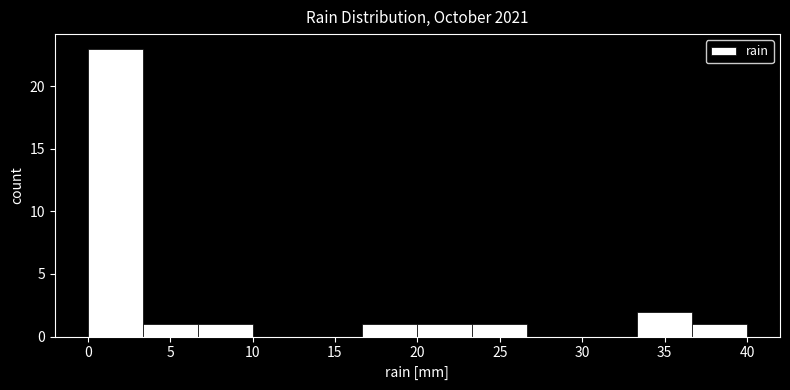

Over which range of the x-axis is the bar tallest?

0.0 to 3.5